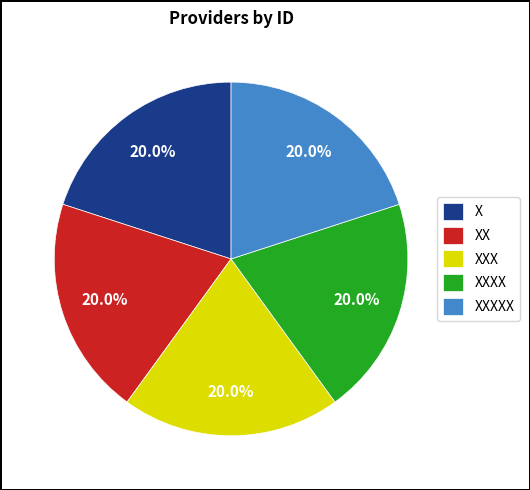

What percentage is the X slice, to the nearest percent?

20%